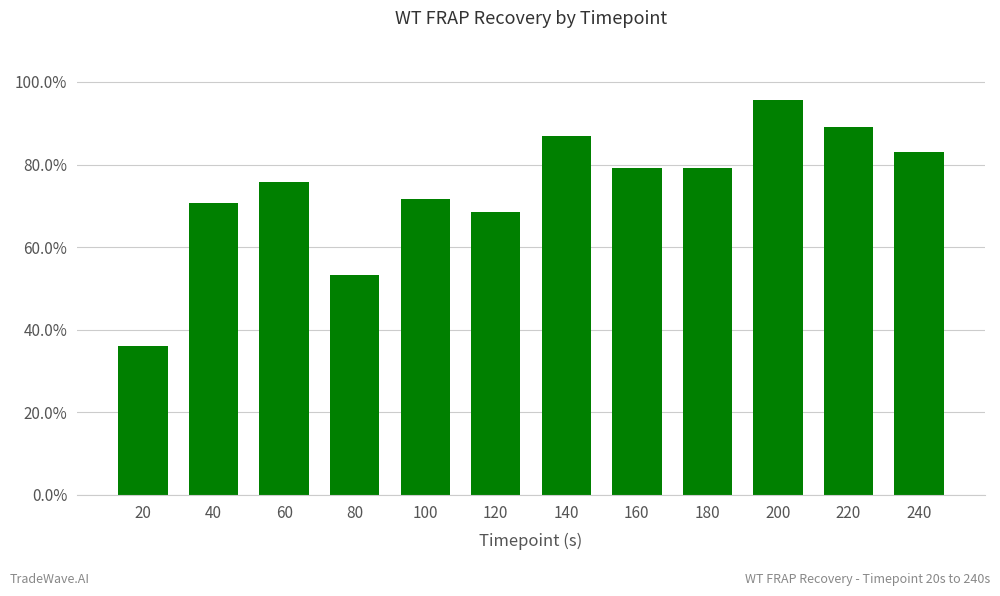

Does the chart contain stacked bars?

No